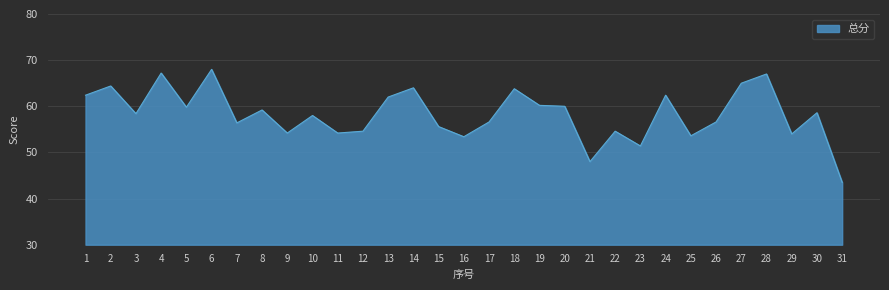

What is the sum of the values at 4 and 17?

123.8